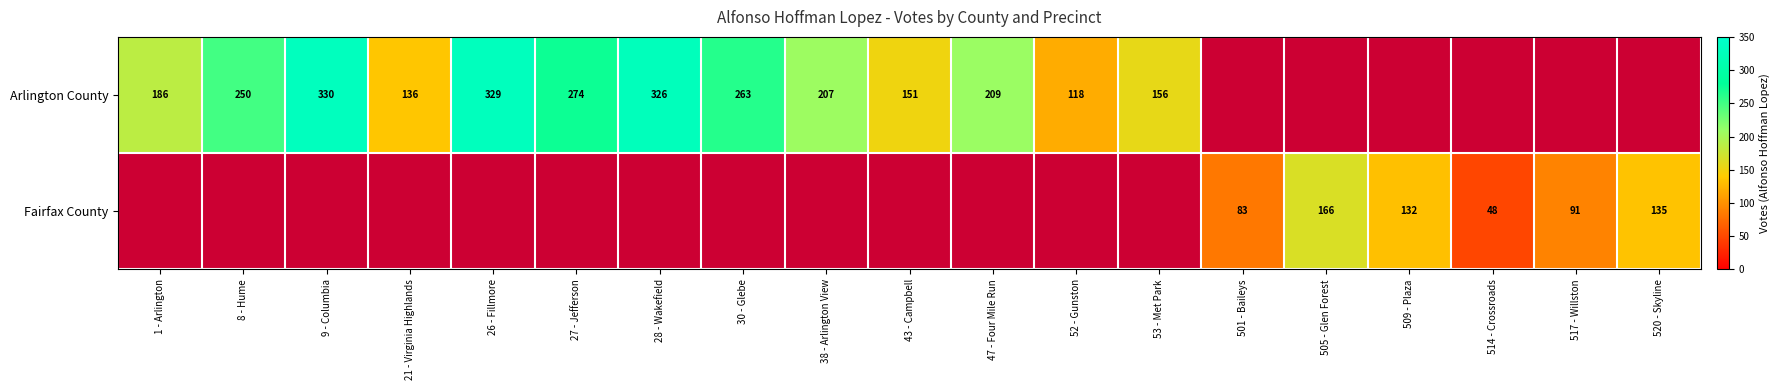

What is the sum of the Arlington County values at 26 - Fillmore and 8 - Hume?

579